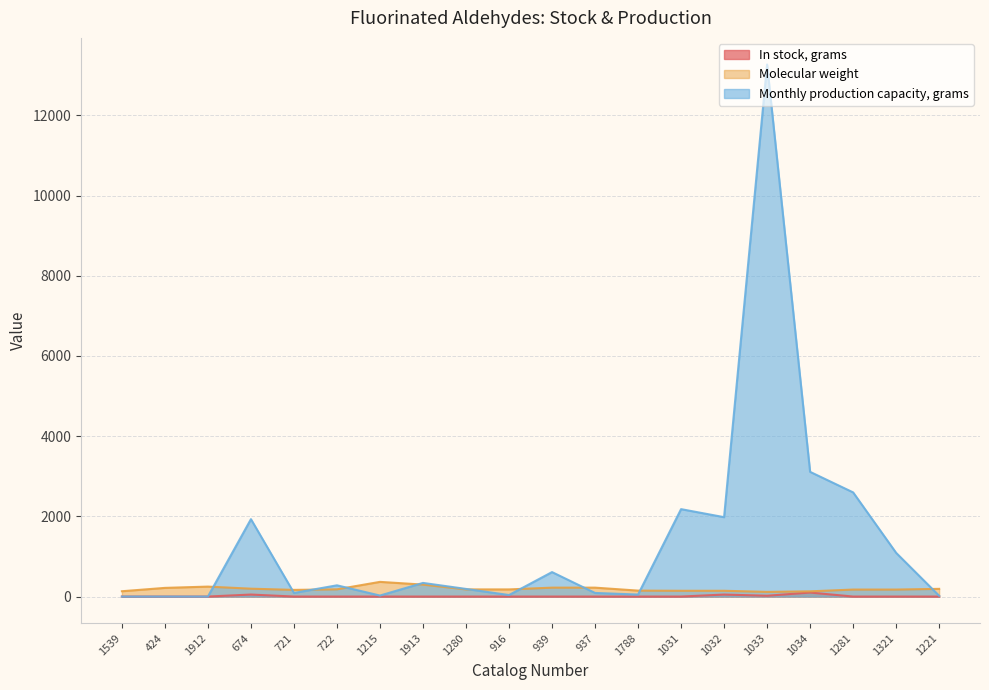

What are all the series names shown in the legend?

In stock, grams, Molecular weight, Monthly production capacity, grams